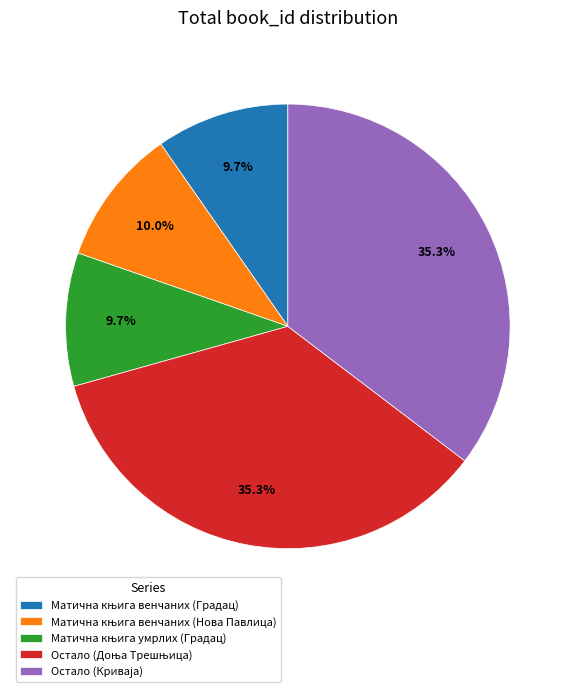

Count the number of slices in the pie.

5